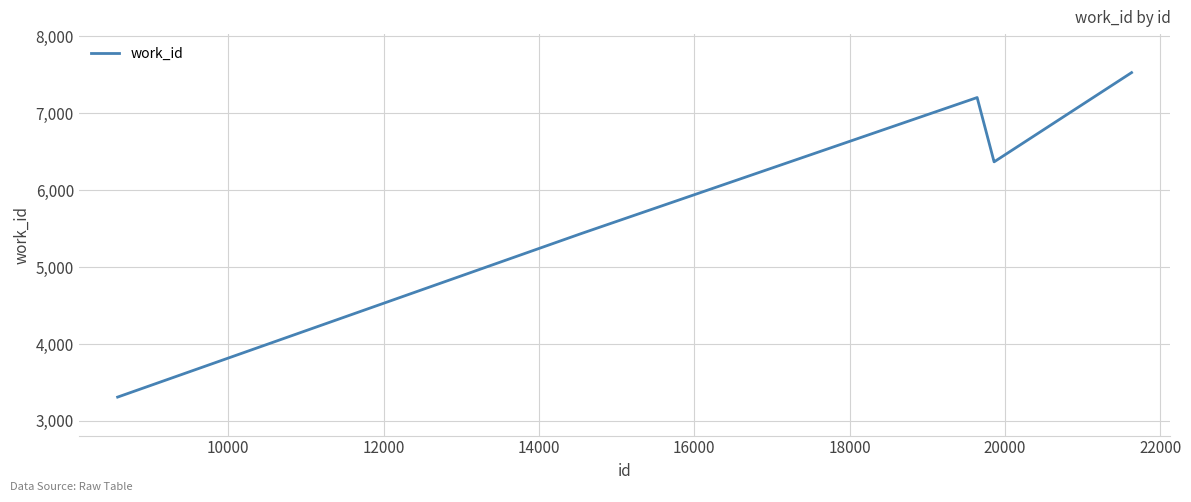

What is the greatest value displayed?

7525